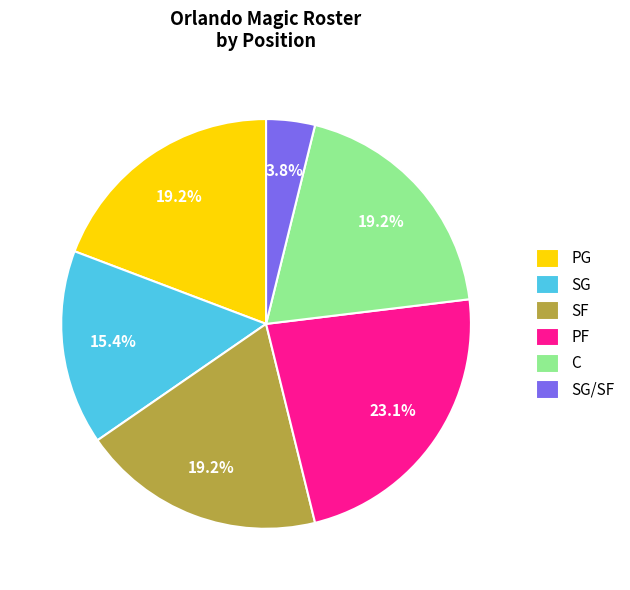

How many segments does this pie chart have?

6